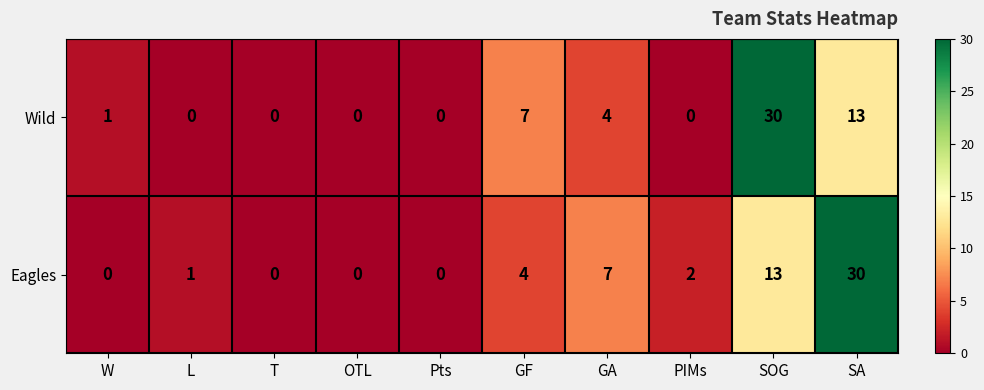

What is the difference between the second highest and minimum values in the Wild series?

13